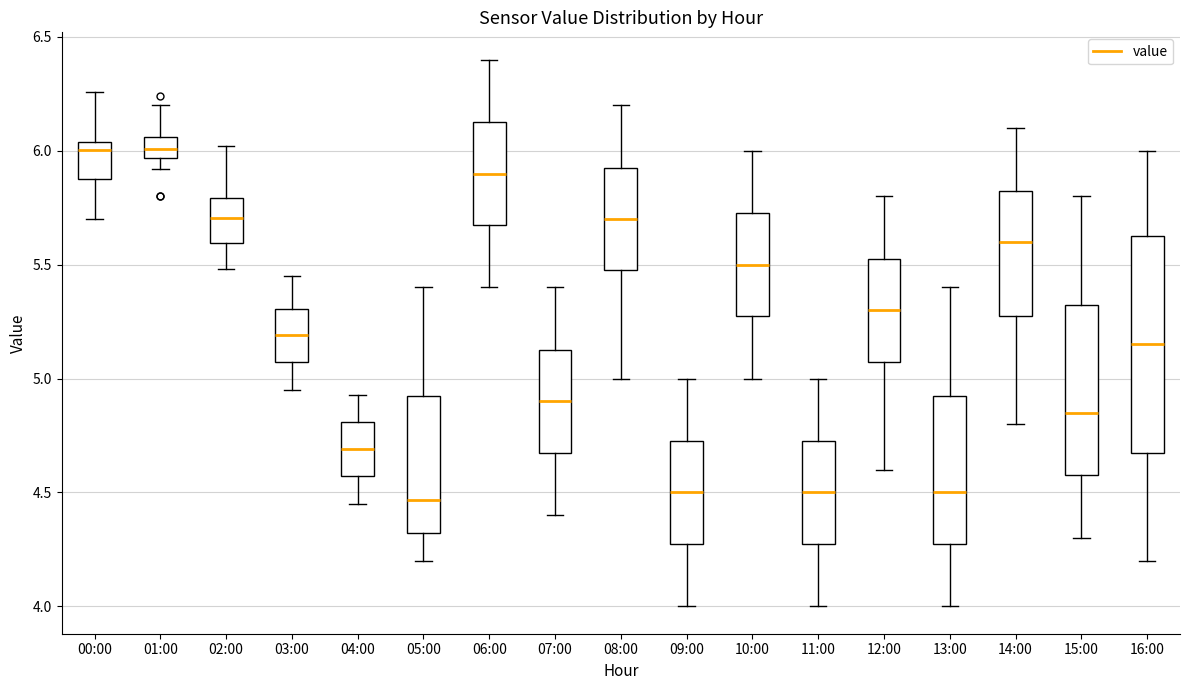

Which box is the tallest, from its lower edge to its upper edge?

16:00